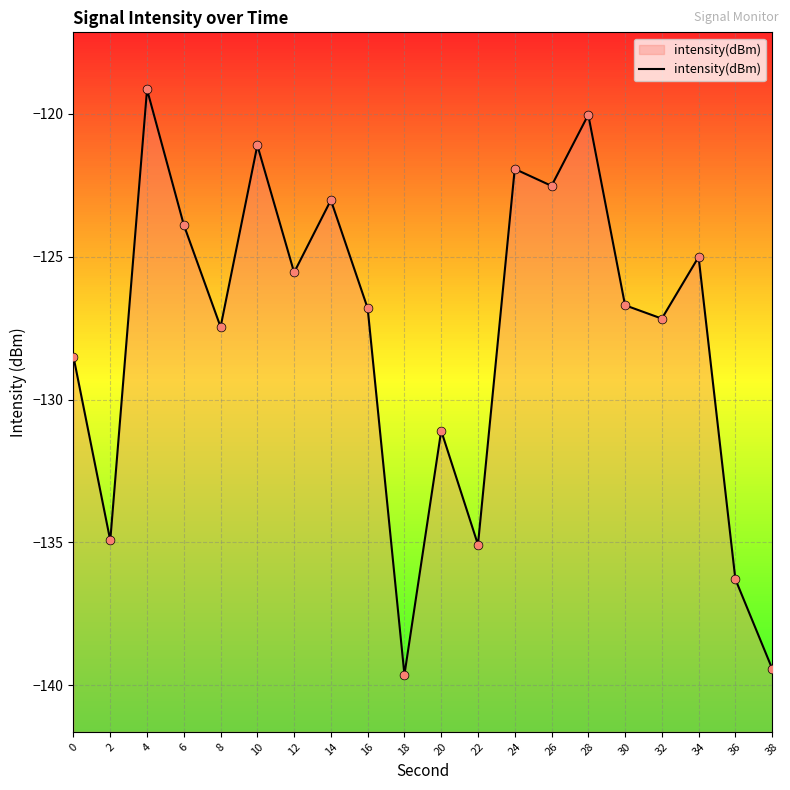

What is the change in value from 10 to 38?

-18.3